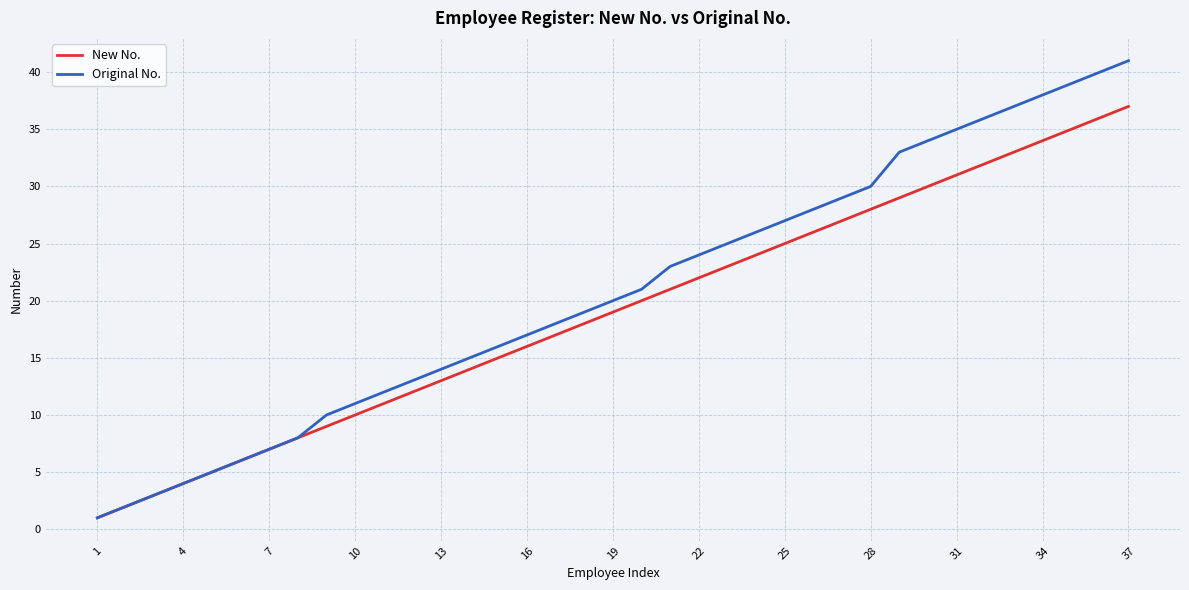

Count the number of data series in this chart.

2